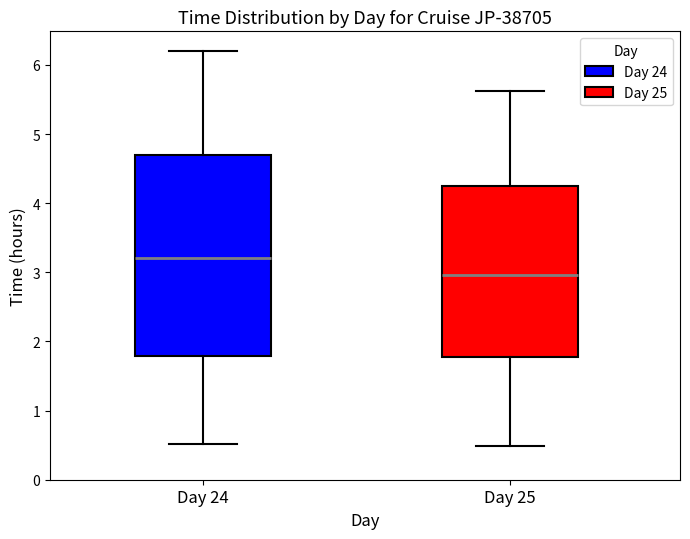

Where does the lower whisker of the box for Day 25 end on the y-axis? The values are not printed on the chart, so give them approximately, as read against the axis.

0.5